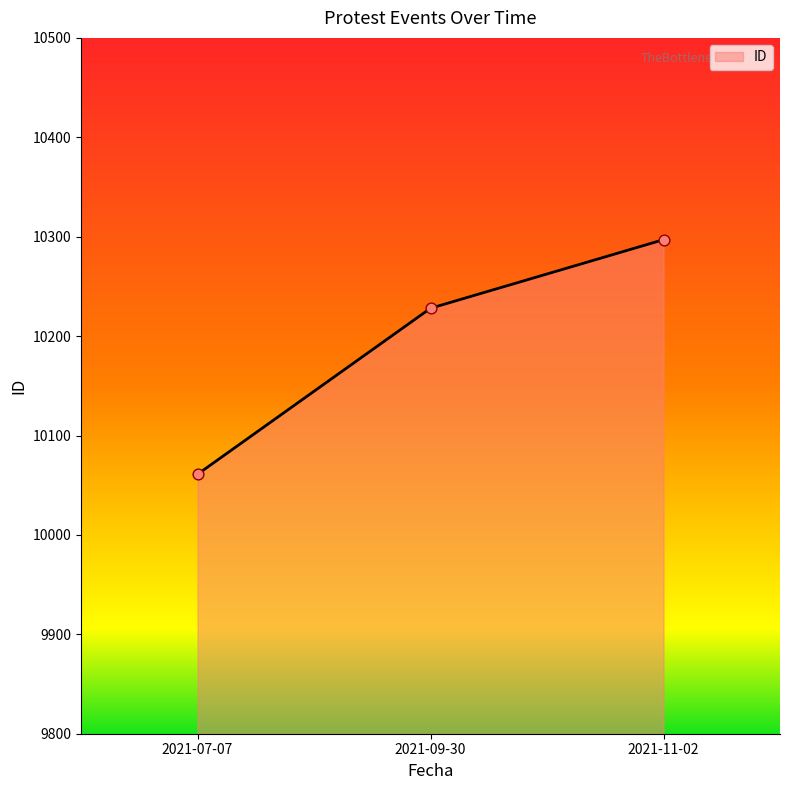

Which has a higher value, 2021-07-07 or 2021-09-30?

2021-09-30